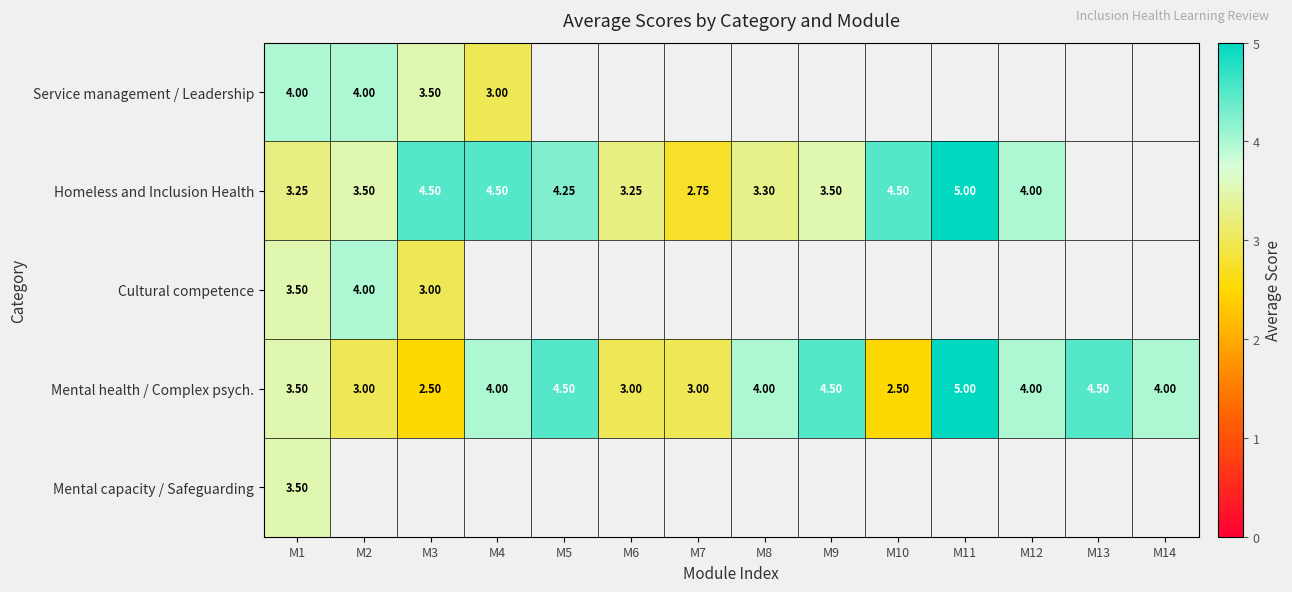

What is the highest value of the Cultural competence series?

4.0